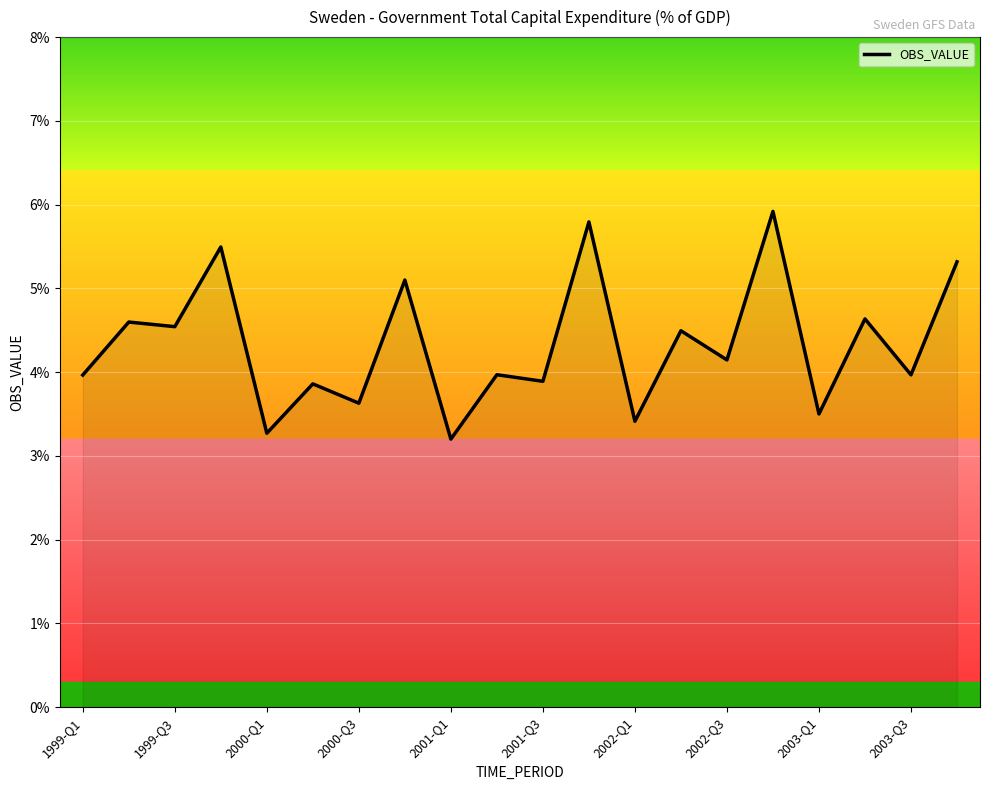

What is the difference between the maximum and minimum values?

2.7